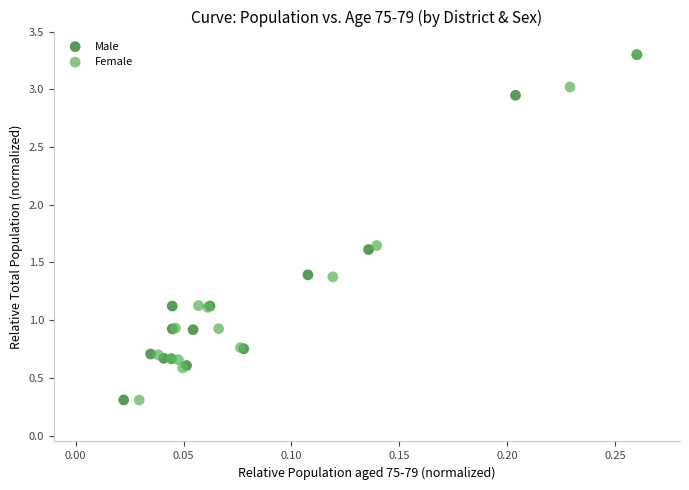

Which series has the largest Y range (max minus min)?

Female